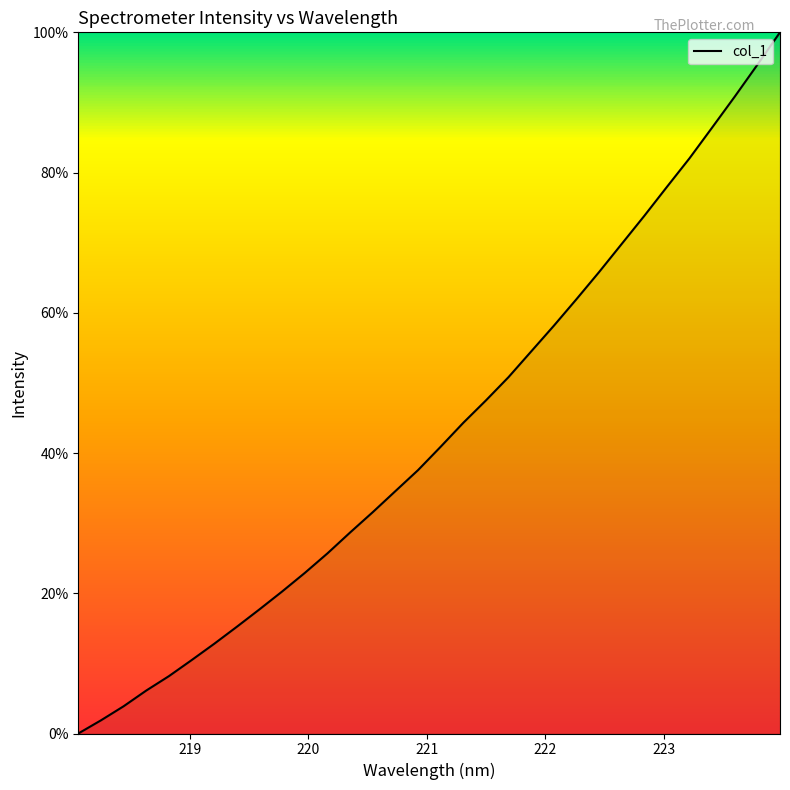

What is the difference between the maximum and minimum values?

100.0